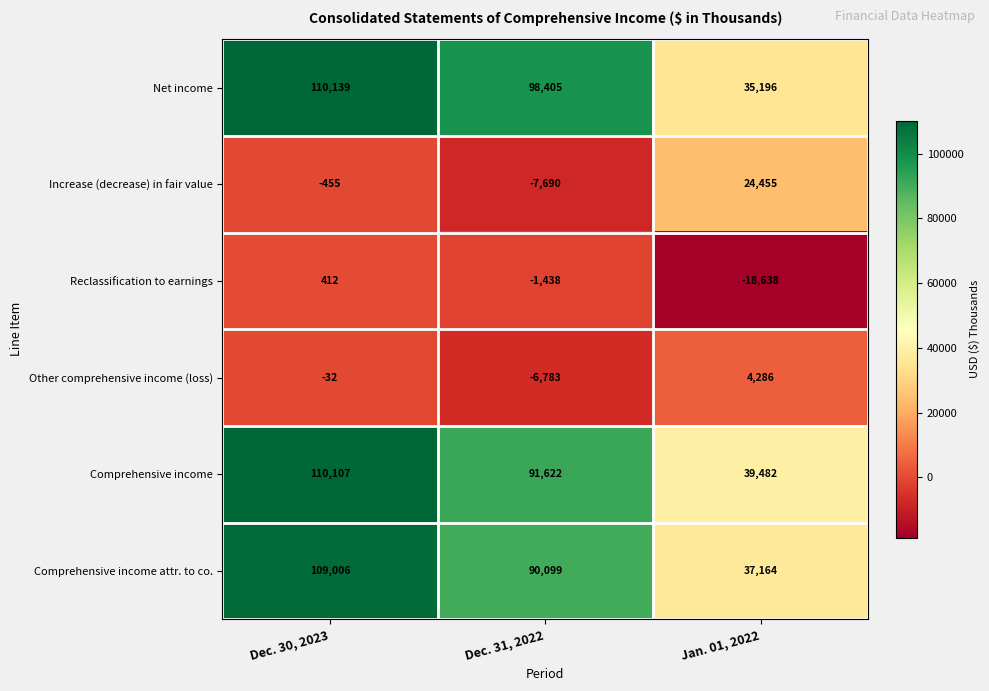

Is it true that Other comprehensive income (loss) equals 4286 at Jan. 01, 2022?

True